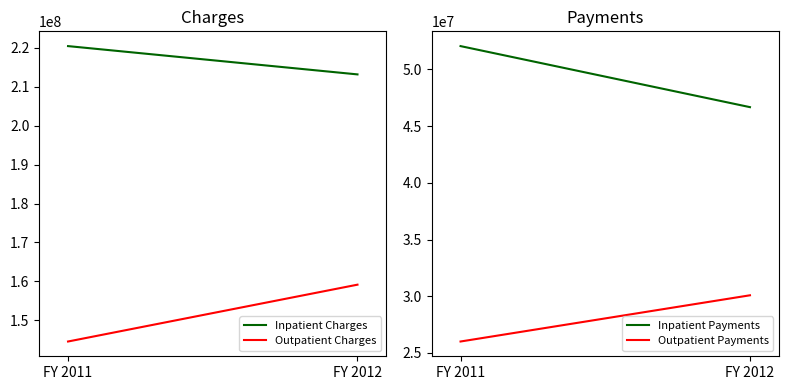

What is the value of the Inpatient Payments point at the 2nd from the left?

46677998